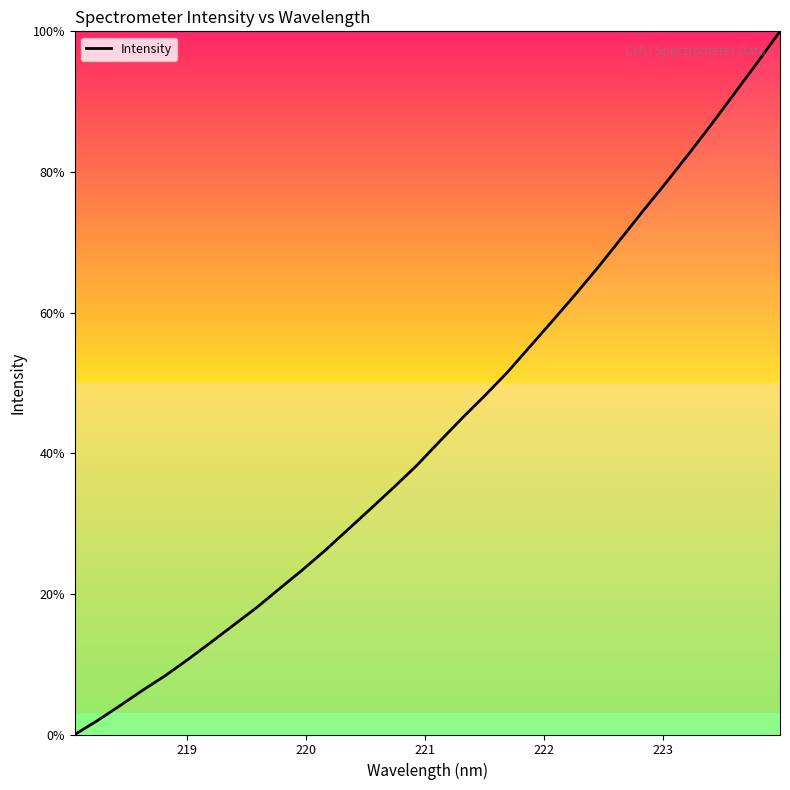

What is the difference between the maximum and minimum values?

100.0